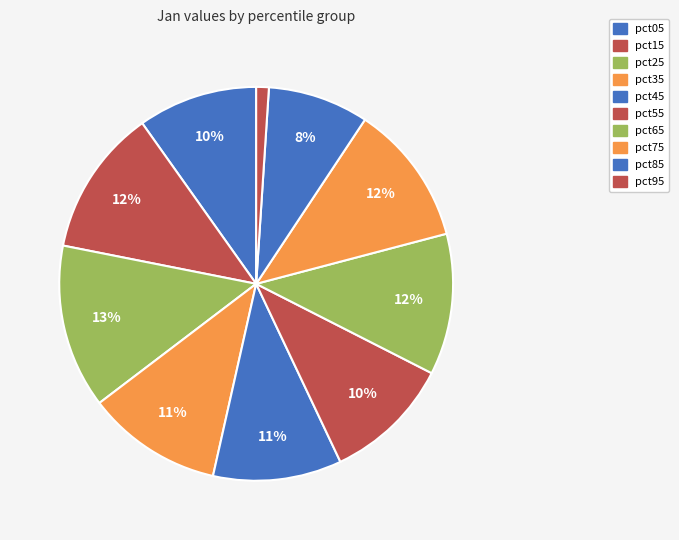

To the nearest percent, what percentage of the pie is pct05?

10%